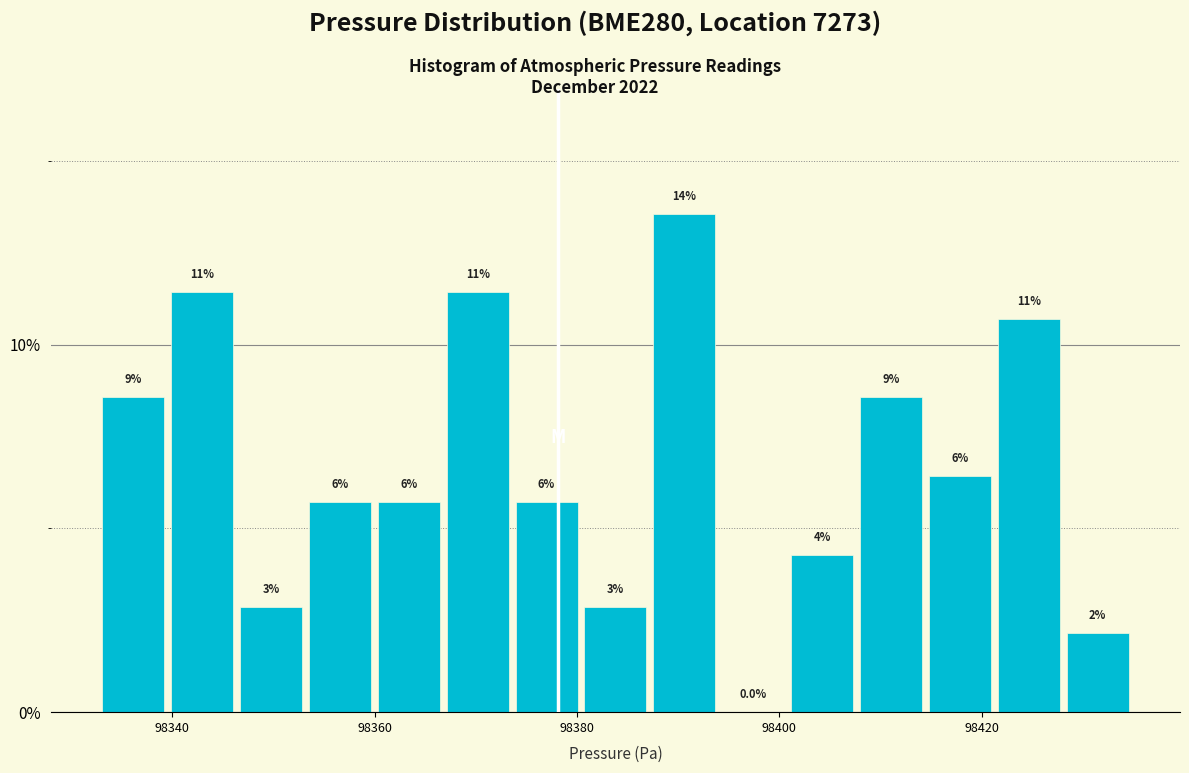

Around what value on the x-axis is the tallest bar? Give the approximate position of its centre, as read against the axis.

98390